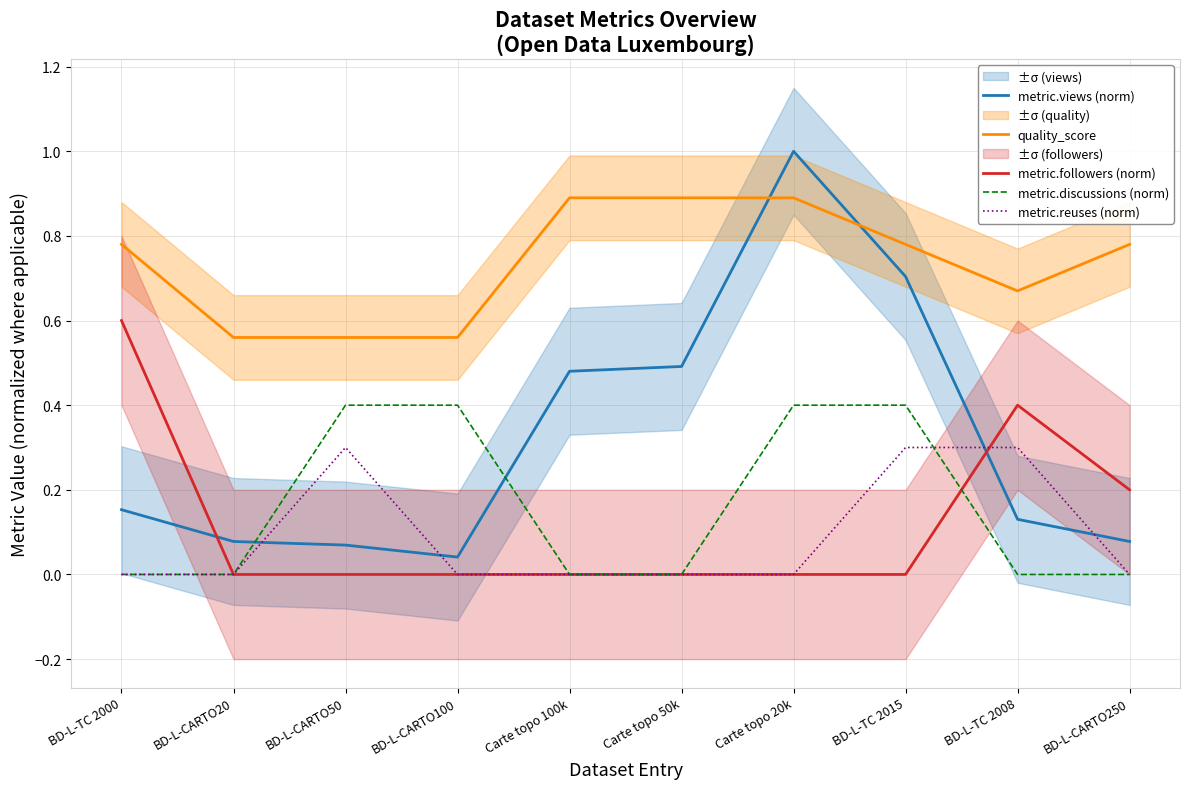

Reading right to left, what are all the values shown in this chart?

metric.views (norm): BD-L-CARTO250=0.1	BD-L-TC 2008=0.1	BD-L-TC 2015=0.7	Carte topo 20k=1.0	Carte topo 50k=0.5	Carte topo 100k=0.5	BD-L-CARTO100=0.0	BD-L-CARTO50=0.1	BD-L-CARTO20=0.1	BD-L-TC 2000=0.2
quality_score: BD-L-CARTO250=0.8	BD-L-TC 2008=0.7	BD-L-TC 2015=0.8	Carte topo 20k=0.9	Carte topo 50k=0.9	Carte topo 100k=0.9	BD-L-CARTO100=0.6	BD-L-CARTO50=0.6	BD-L-CARTO20=0.6	BD-L-TC 2000=0.8
metric.followers (norm): BD-L-CARTO250=0.2	BD-L-TC 2008=0.4	BD-L-TC 2015=0.0	Carte topo 20k=0.0	Carte topo 50k=0.0	Carte topo 100k=0.0	BD-L-CARTO100=0.0	BD-L-CARTO50=0.0	BD-L-CARTO20=0.0	BD-L-TC 2000=0.6
metric.discussions (norm): BD-L-CARTO250=0.0	BD-L-TC 2008=0.0	BD-L-TC 2015=0.4	Carte topo 20k=0.4	Carte topo 50k=0.0	Carte topo 100k=0.0	BD-L-CARTO100=0.4	BD-L-CARTO50=0.4	BD-L-CARTO20=0.0	BD-L-TC 2000=0.0
metric.reuses (norm): BD-L-CARTO250=0.0	BD-L-TC 2008=0.3	BD-L-TC 2015=0.3	Carte topo 20k=0.0	Carte topo 50k=0.0	Carte topo 100k=0.0	BD-L-CARTO100=0.0	BD-L-CARTO50=0.3	BD-L-CARTO20=0.0	BD-L-TC 2000=0.0